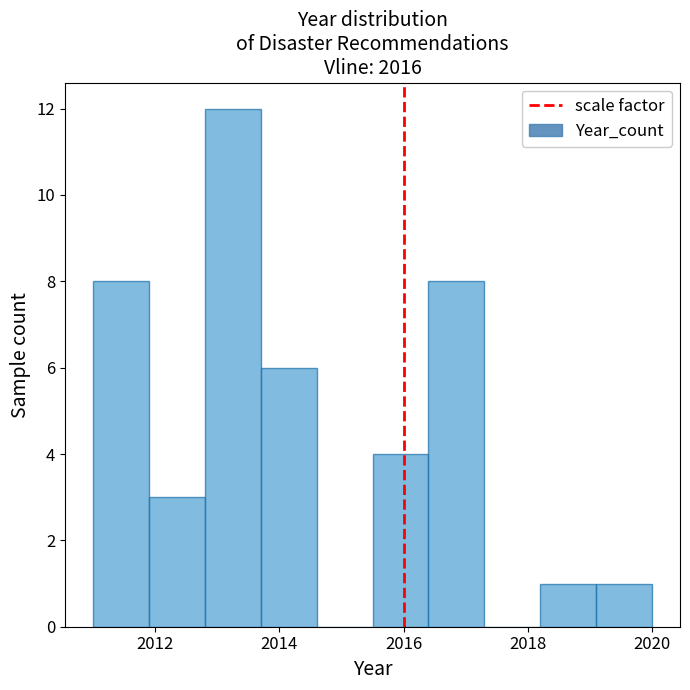

Reading left to right, list every bar in this chart as the range it spans on the x-axis followed by its height. Neither the bar edges nor the heights are printed on the chart, so give them approximately, as read against the axes.

2011.0 to 2011.9: 8
2011.9 to 2012.8: 3
2012.8 to 2013.7: 12
2013.7 to 2014.6: 6
2014.6 to 2015.5: 0
2015.5 to 2016.4: 4
2016.4 to 2017.3: 8
2017.3 to 2018.2: 0
2018.2 to 2019.1: 1
2019.1 to 2020.0: 1